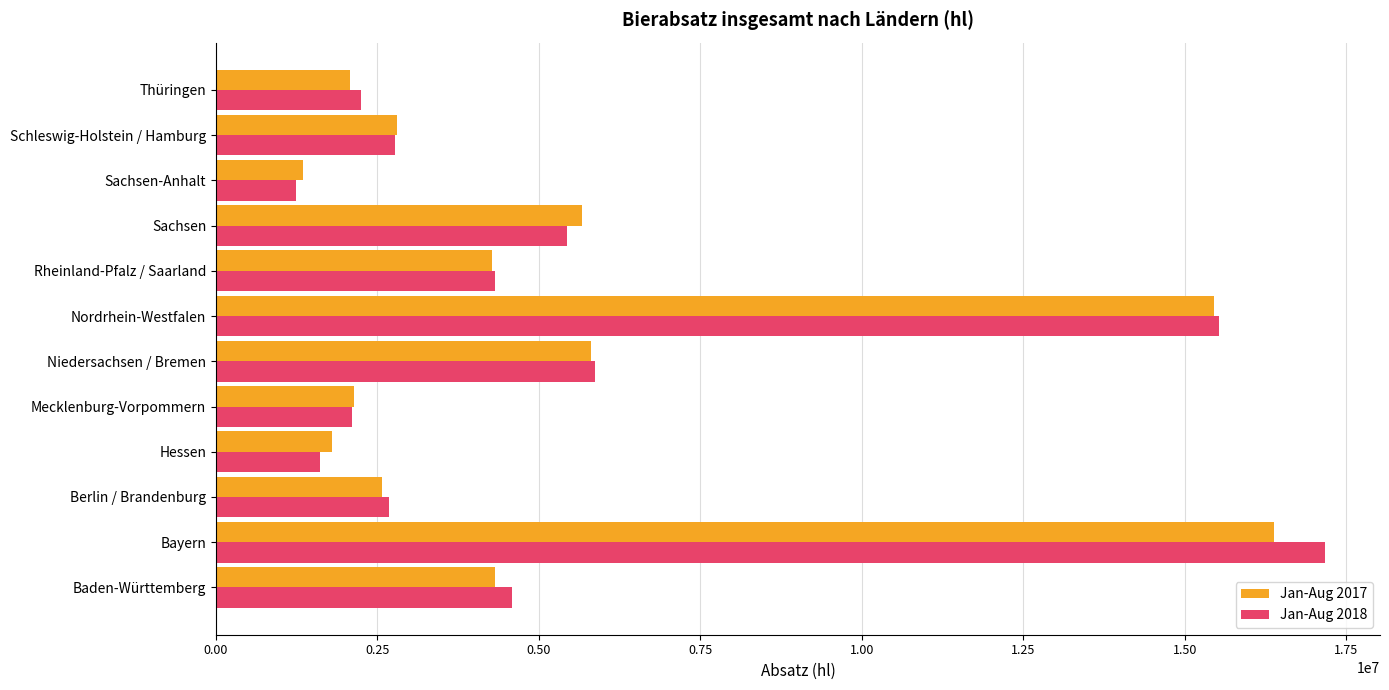

The value of Jan-Aug 2017 at Sachsen-Anhalt is 545115.8. True or false?

False